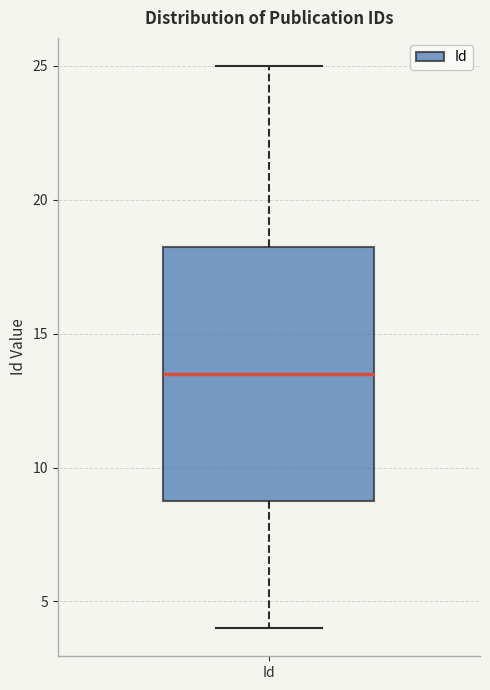

Transcribe this box plot: give where the median line is, the range the box spans, and where the two whiskers end, as read against the y-axis. The values are not printed on the chart, so give them approximately, as read against the axis.

median 13.5, box 9.0 to 18.5, whiskers 4.0 to 25.0